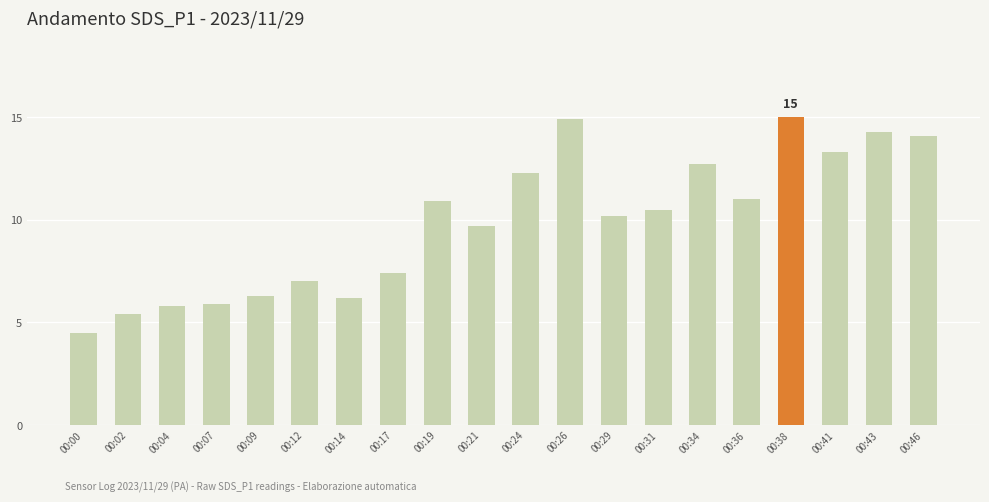

The value at 00:17 is 7.4. True or false?

True